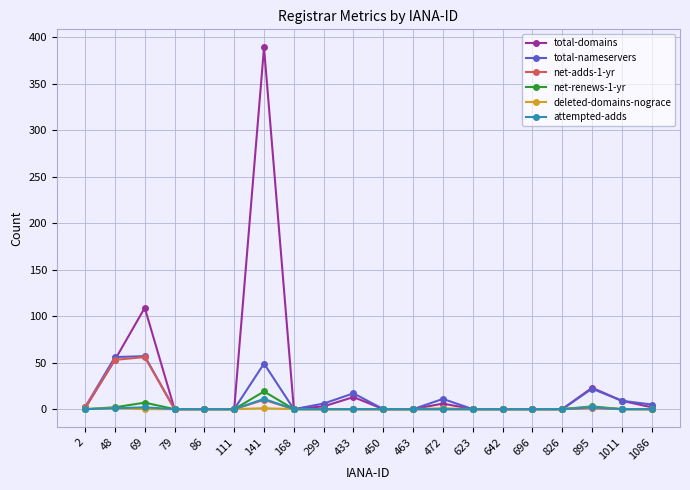

The value of net-adds-1-yr at 168 is 27. True or false?

False